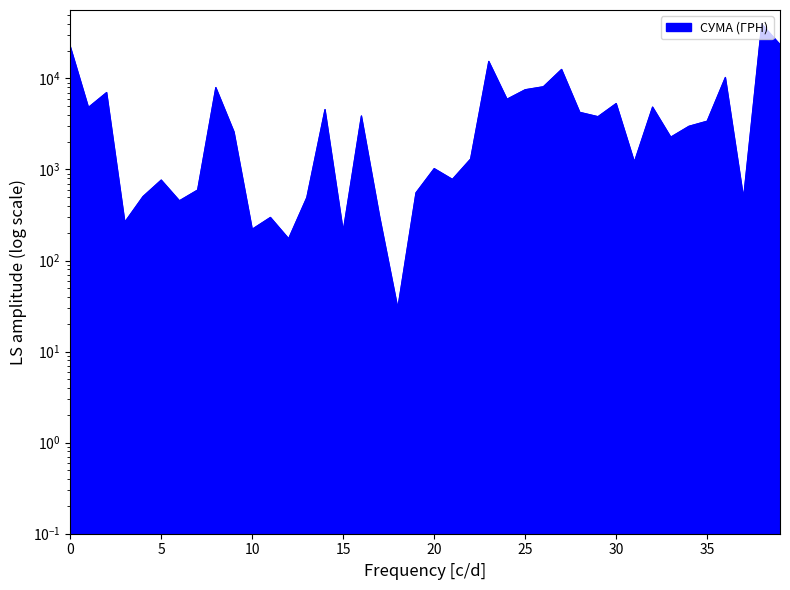

Is it true that the value at 0 is 14214.8?

False